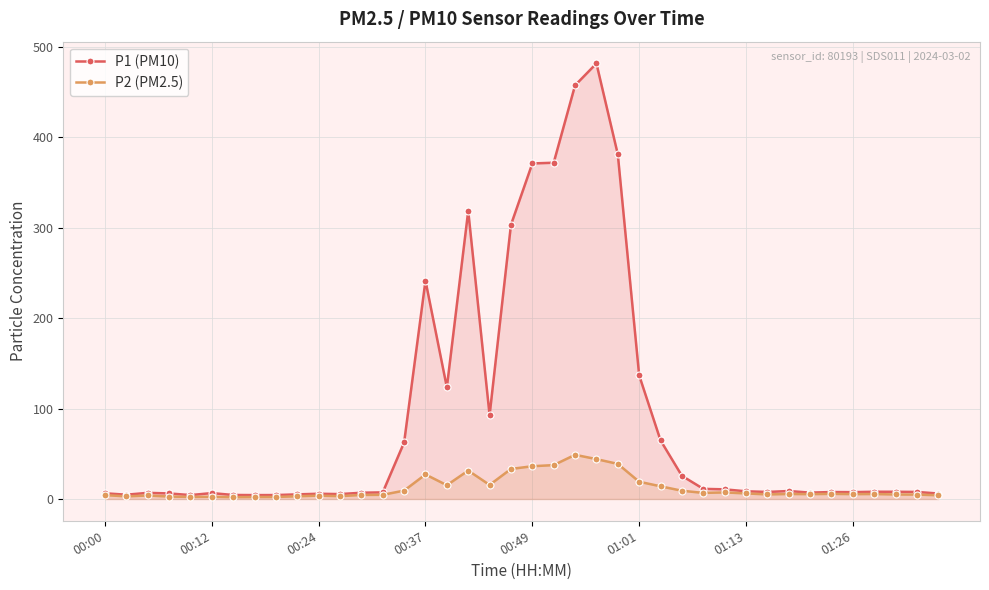

What is the spread (max minus min) of values at 28?

4.5